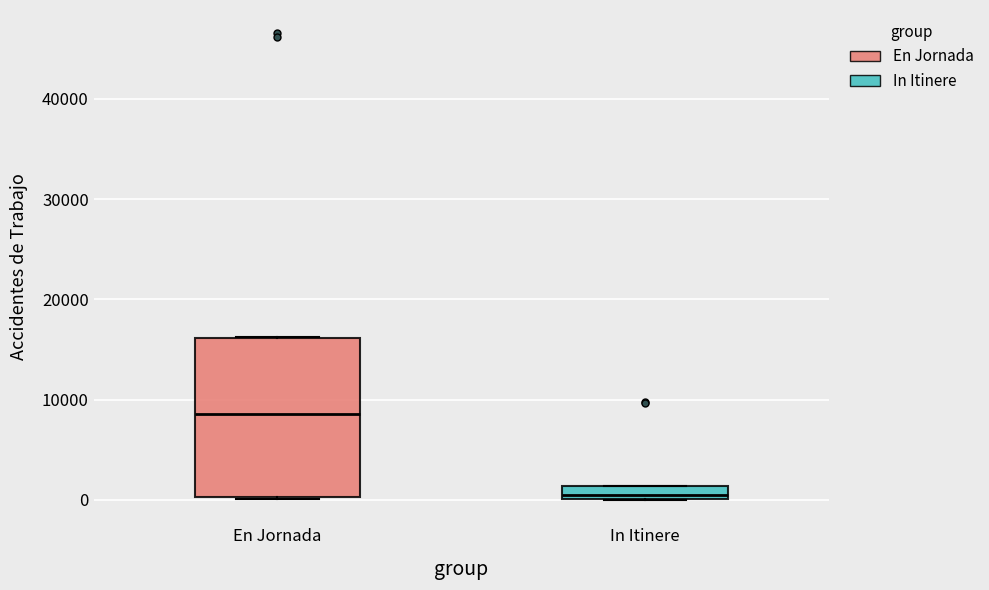

Where is the lower edge of the box for In Itinere on the y-axis? The values are not printed on the chart, so give them approximately, as read against the axis.

0